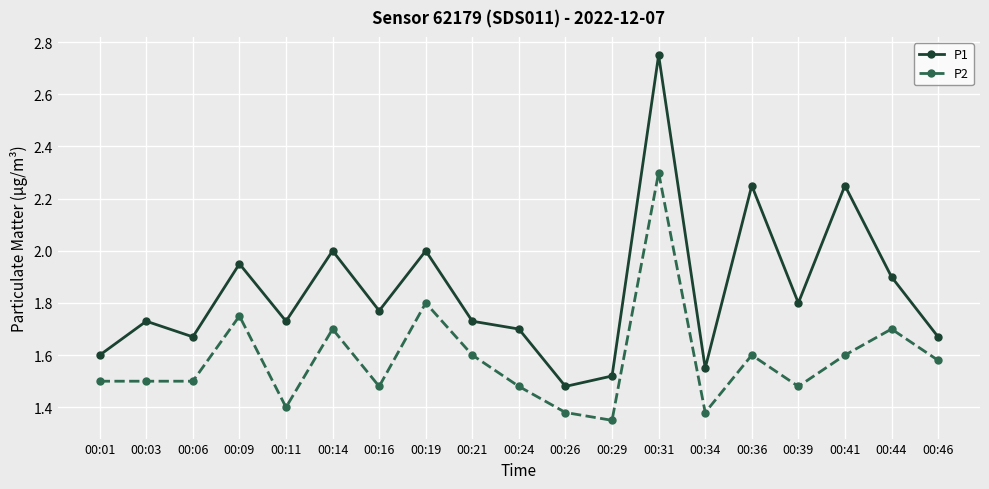

What is the difference between the maximum and second lowest values in the P2 series?

0.9